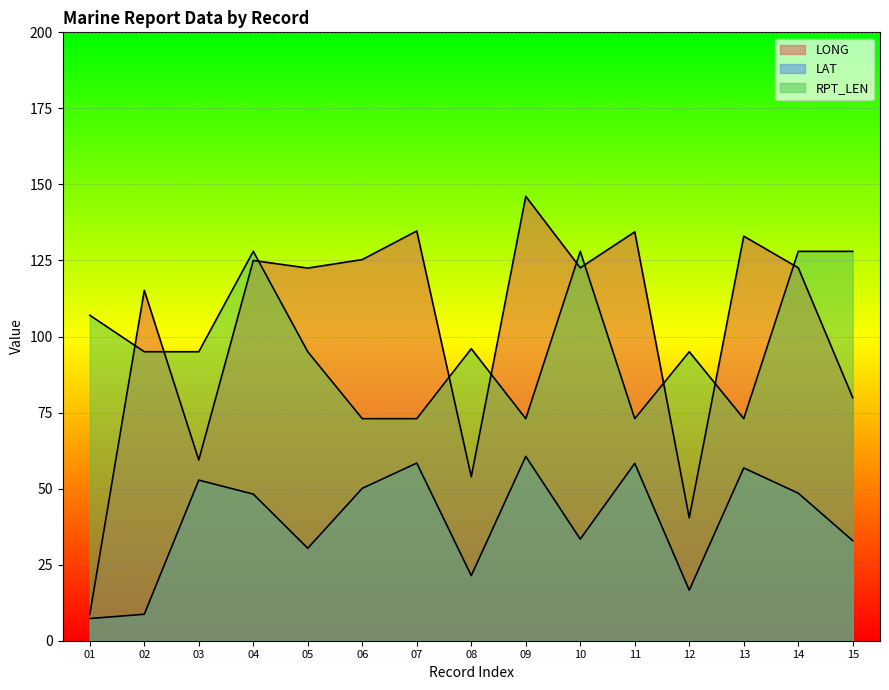

Which category has the lowest value across all series?

01